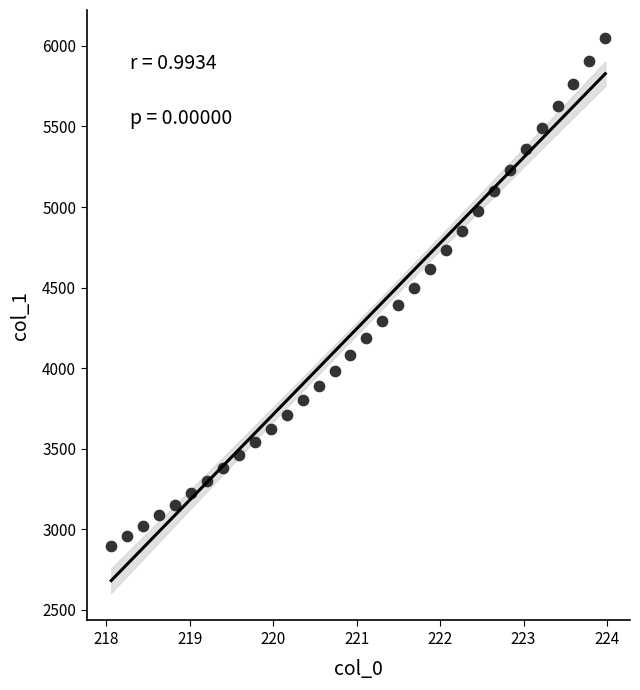

What is the range of Y values (max minus min)?

3153.7